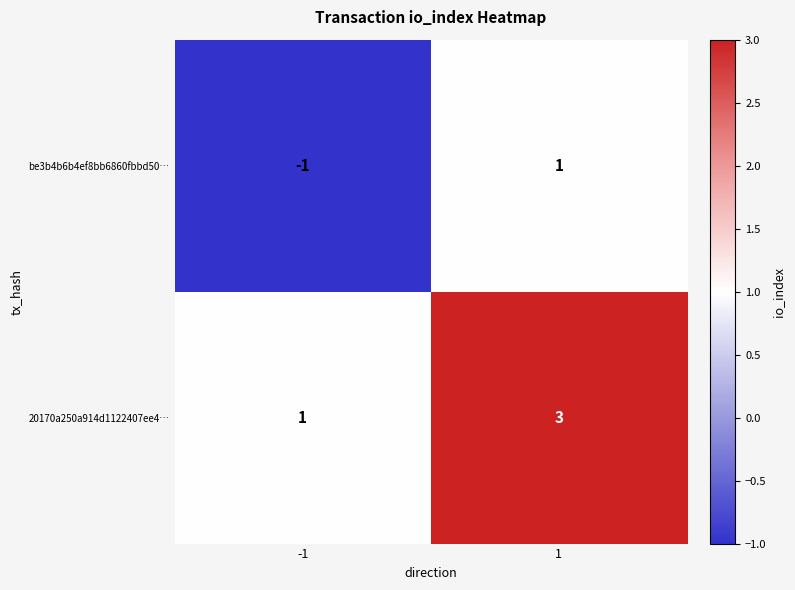

Rank the series by their average value, from highest to lowest.

20170a250a914d1122407ee4…, be3b4b6b4ef8bb6860fbbd50…